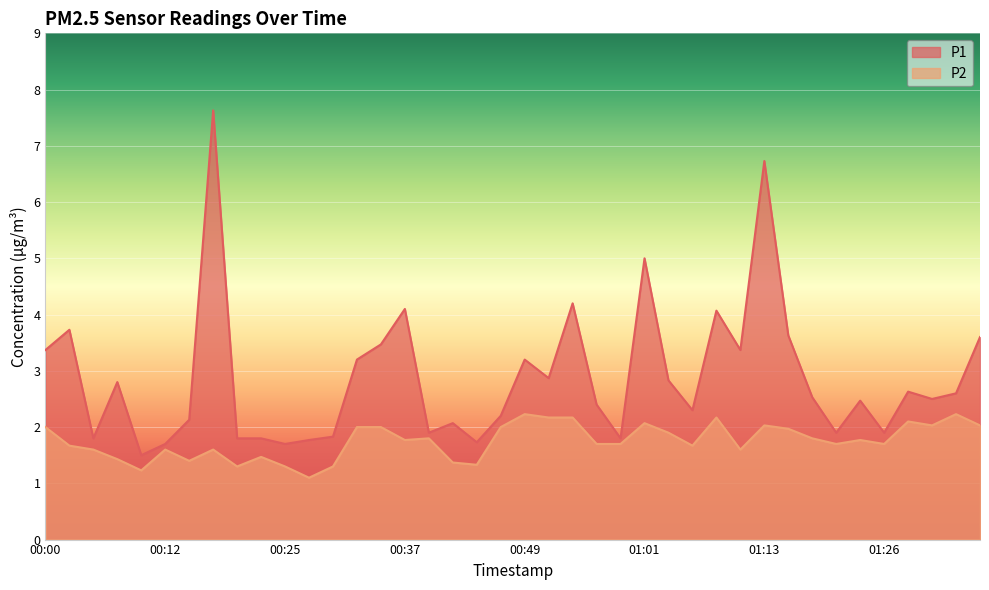

The P1 series shows 4.2 at 00:54. True or false?

True